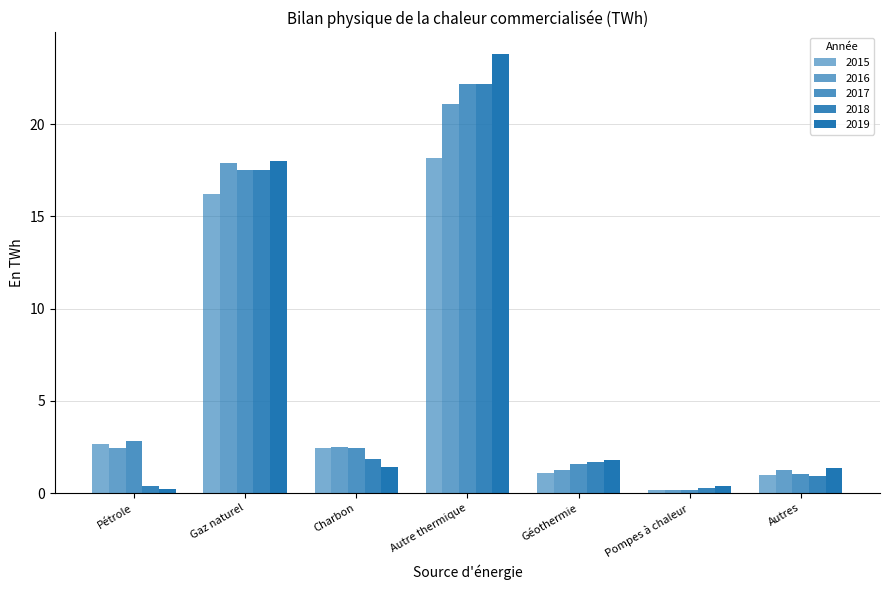

Reading left to right, what are all the values shown in this chart?

2015: 2.7	16.2	2.4	18.1	1.1	0.1	1.0
2016: 2.4	17.9	2.5	21.1	1.2	0.1	1.3
2017: 2.8	17.5	2.4	22.1	1.6	0.1	1.0
2018: 0.4	17.5	1.8	22.2	1.7	0.3	0.9
2019: 0.2	18.0	1.4	23.8	1.8	0.4	1.4